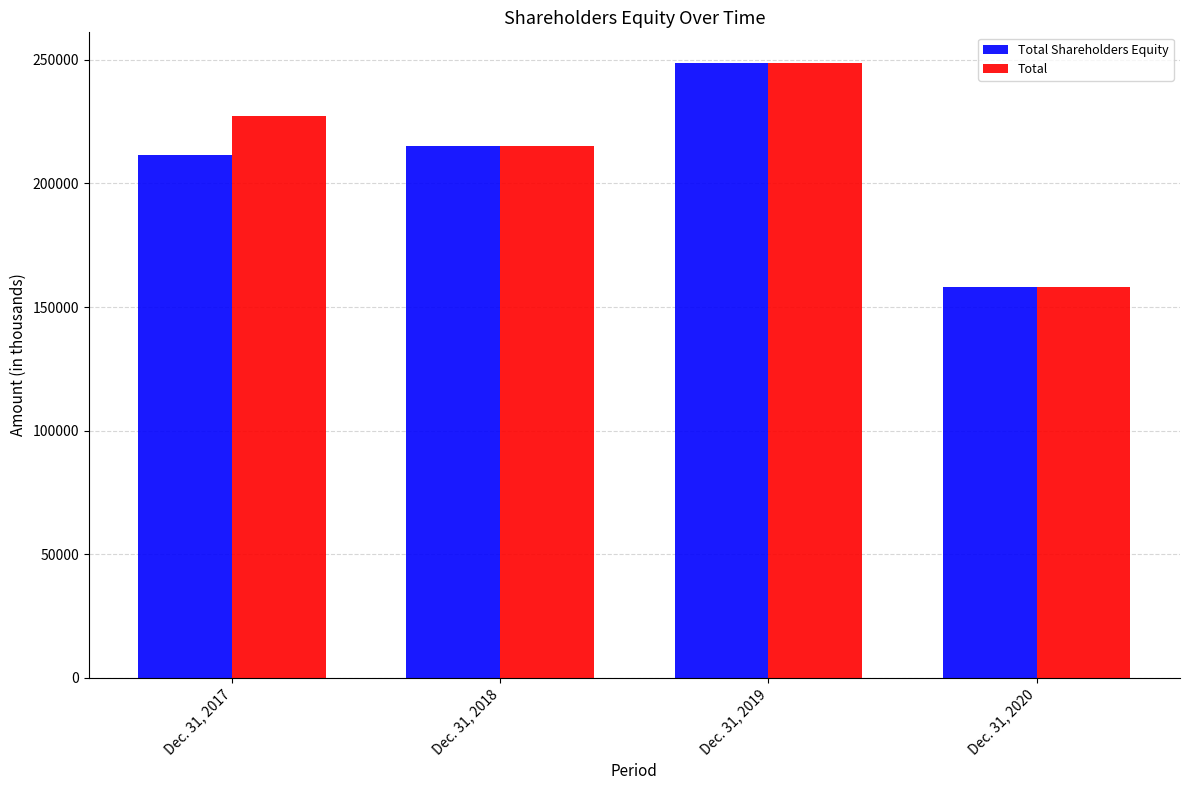

Rank the categories by Total Shareholders Equity value from lowest to highest.

Dec. 31, 2020, Dec. 31, 2017, Dec. 31, 2018, Dec. 31, 2019